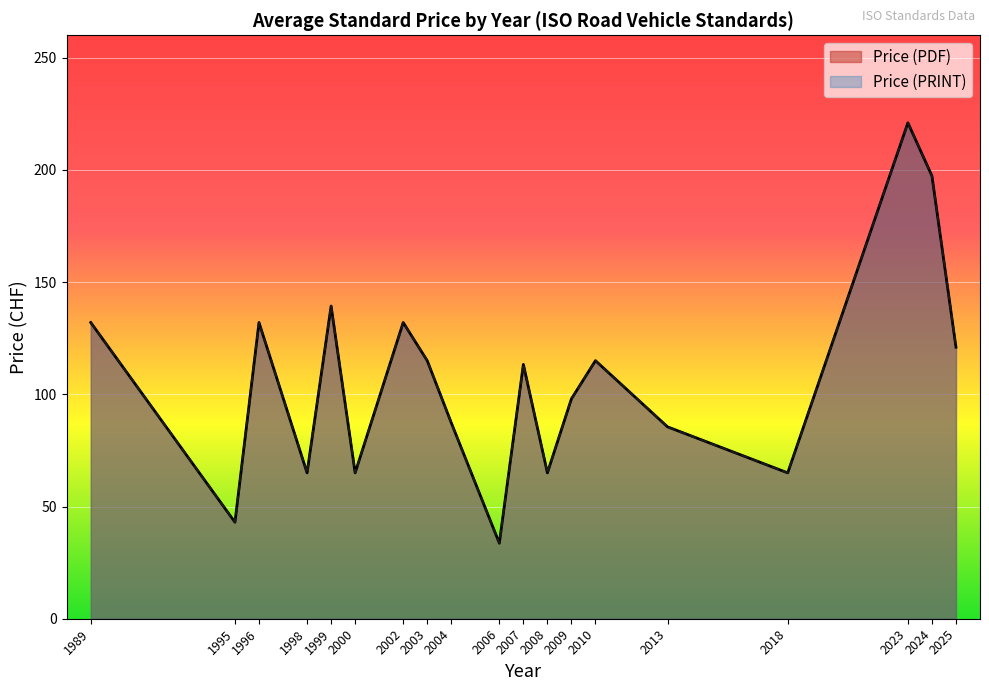

True or false: Price (PDF) and Price (PRINT) intersect in this chart.

False